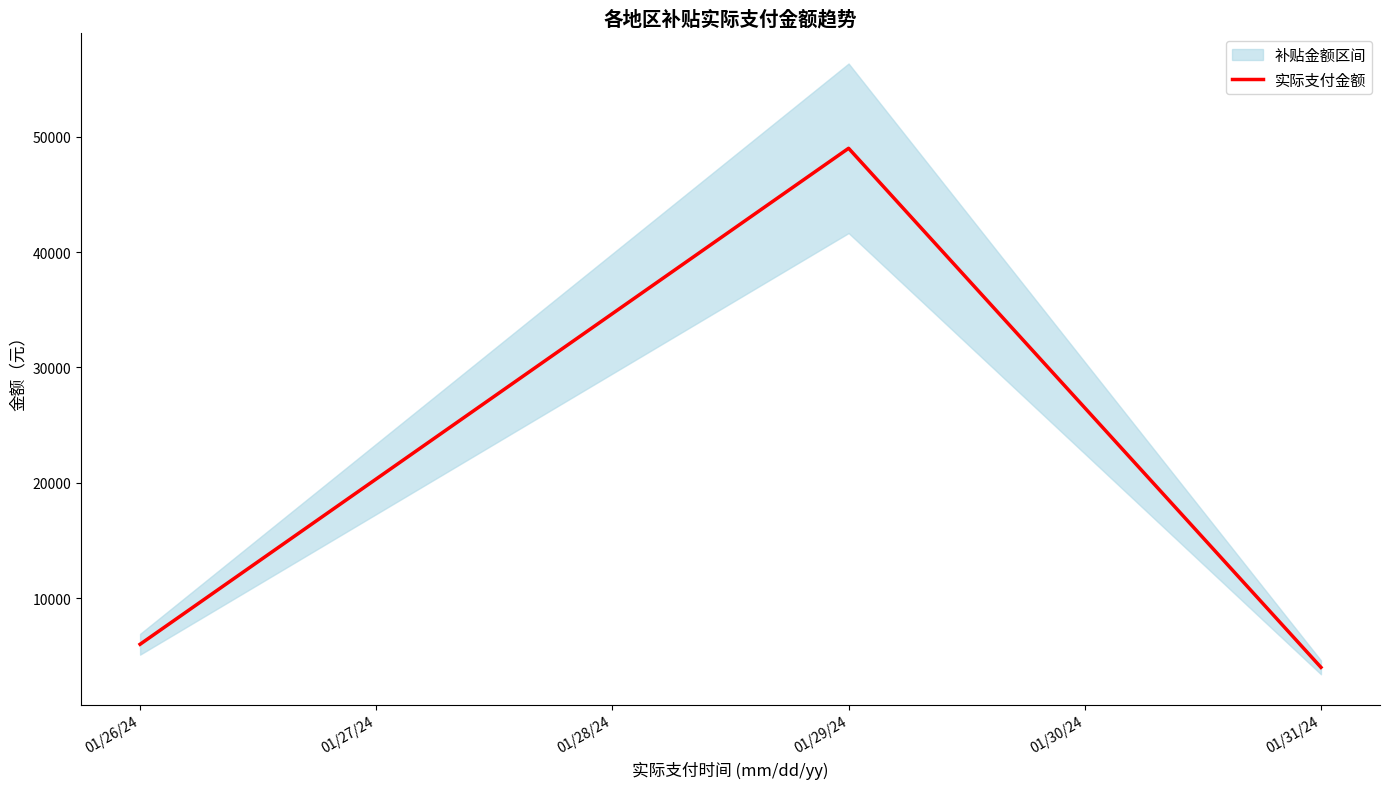

Rank the categories by 实际支付金额 value from highest to lowest.

01/29/24, 01/26/24, 01/31/24